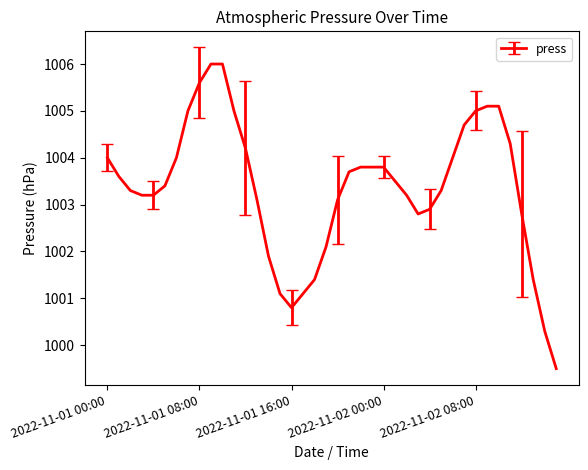

What is the difference between the maximum and minimum values?

6.5